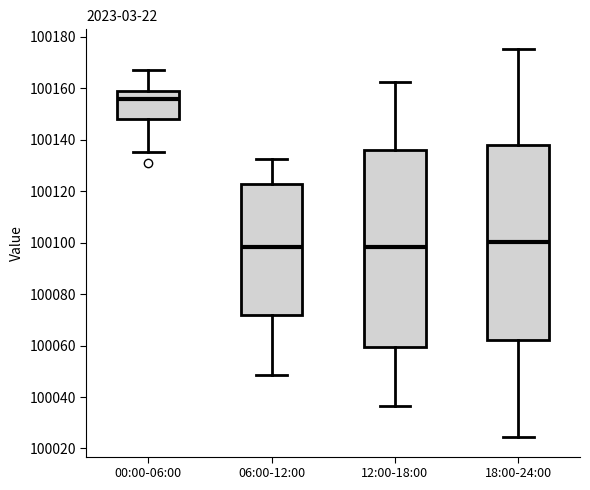

Reading left to right, read every box against the y-axis: the position of its median line, the range the box covers, and the ends of its whiskers. The values are not printed on the chart, so give them approximately, as read against the axis.

00:00-06:00: median 100156, box 100148 to 100160, whiskers 100136 to 100166
06:00-12:00: median 100098, box 100072 to 100122, whiskers 100048 to 100132
12:00-18:00: median 100098, box 100060 to 100136, whiskers 100036 to 100162
18:00-24:00: median 100100, box 100062 to 100138, whiskers 100024 to 100176